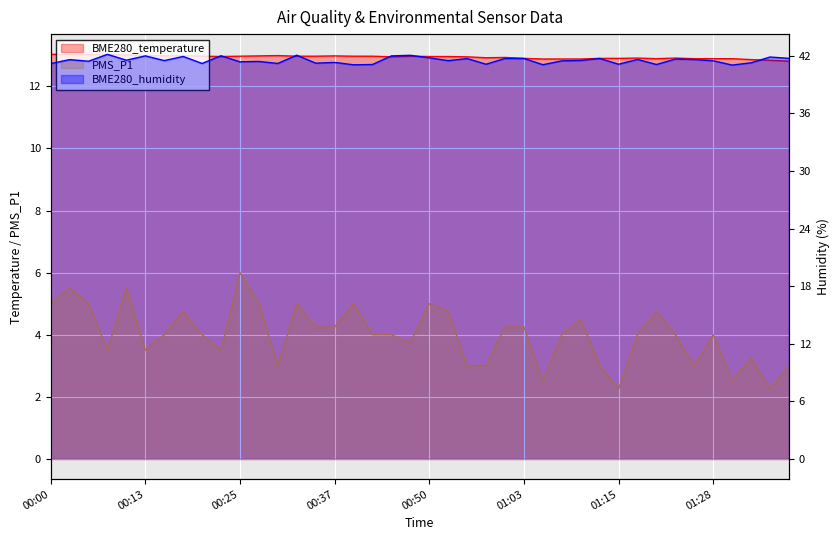

What is the spread (max minus min) of values at 01:00?

37.5